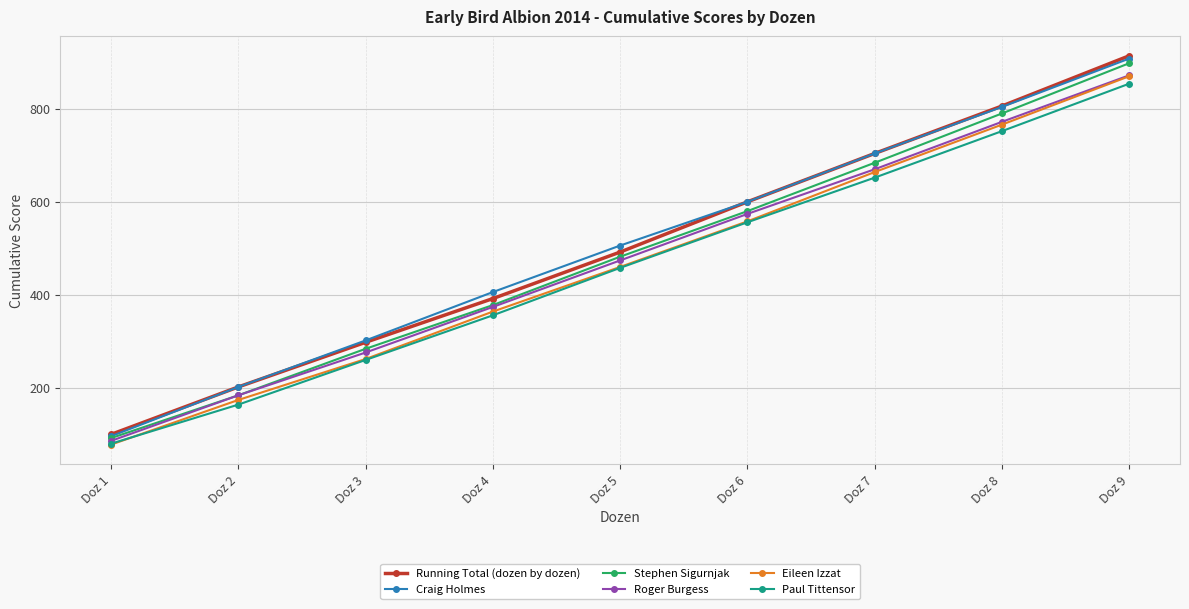

Reading right to left, extract all data points from this chart.

Running Total (dozen by dozen): 914	806	704	600	492	392	298	202	100
Craig Holmes: 908	804	704	600	506	406	302	202	96
Stephen Sigurnjak: 898	790	684	580	482	378	284	184	92
Roger Burgess: 872	772	670	574	474	374	276	184	86
Eileen Izzat: 870	766	664	558	460	364	262	174	78
Paul Tittensor: 854	752	652	556	458	356	260	164	80